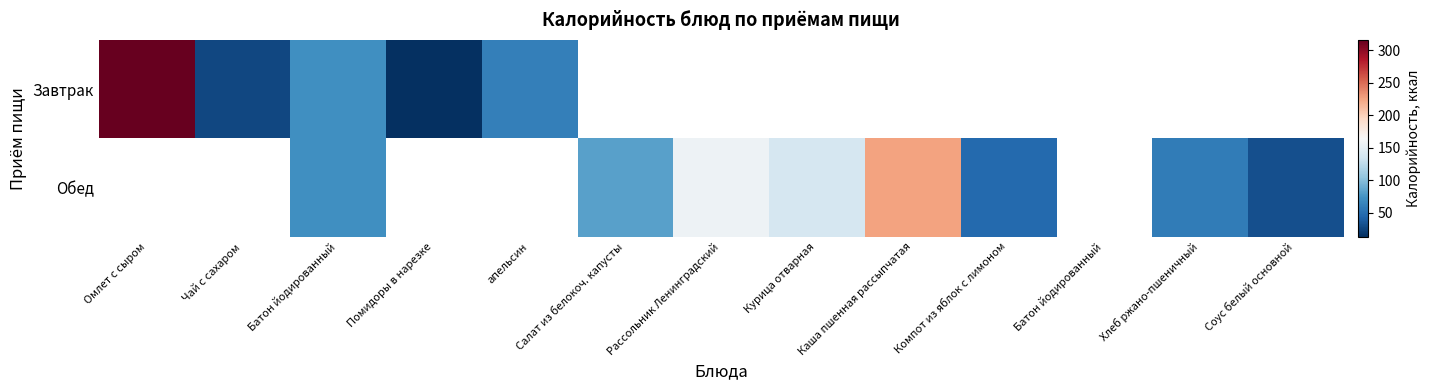

What is the difference between the maximum and minimum values in the Завтрак series?

303.0